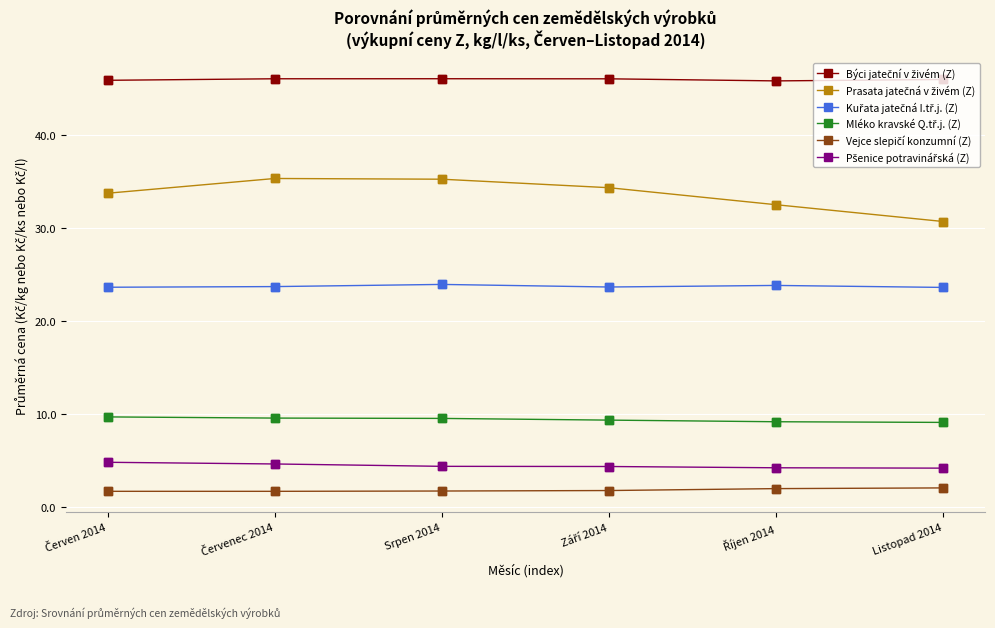

At how many categories does at least one series exceed 27?

6